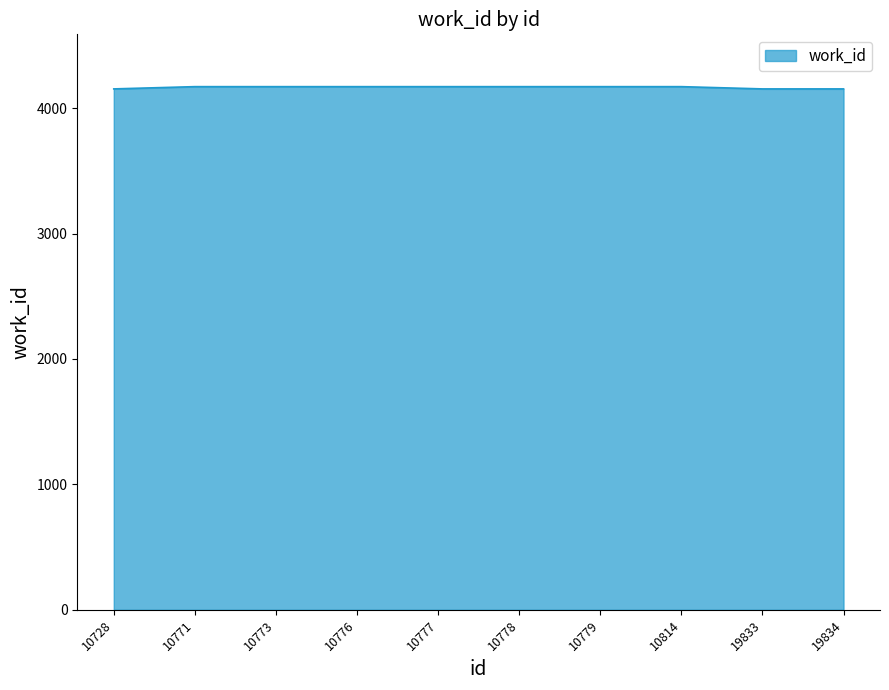

What is the maximum value shown in the chart?

4171